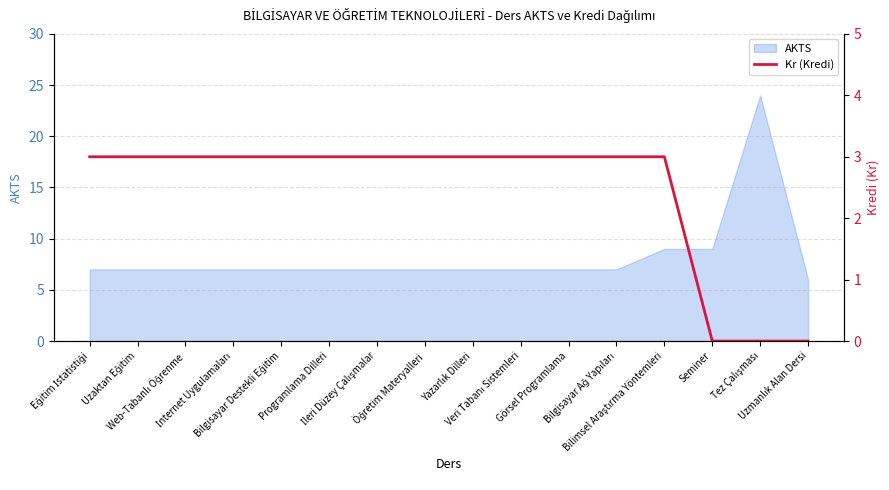

What is the highest value of the AKTS series?

24